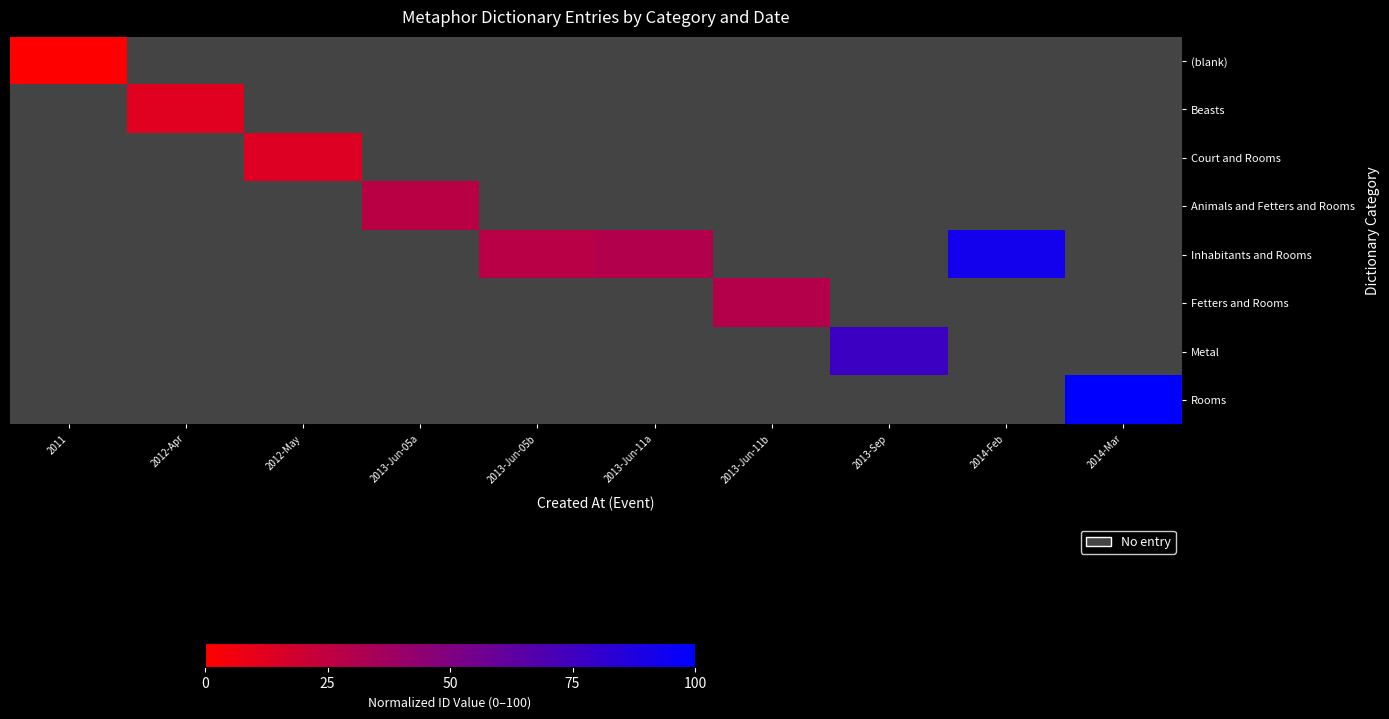

What is the maximum value shown in the chart?

100.0